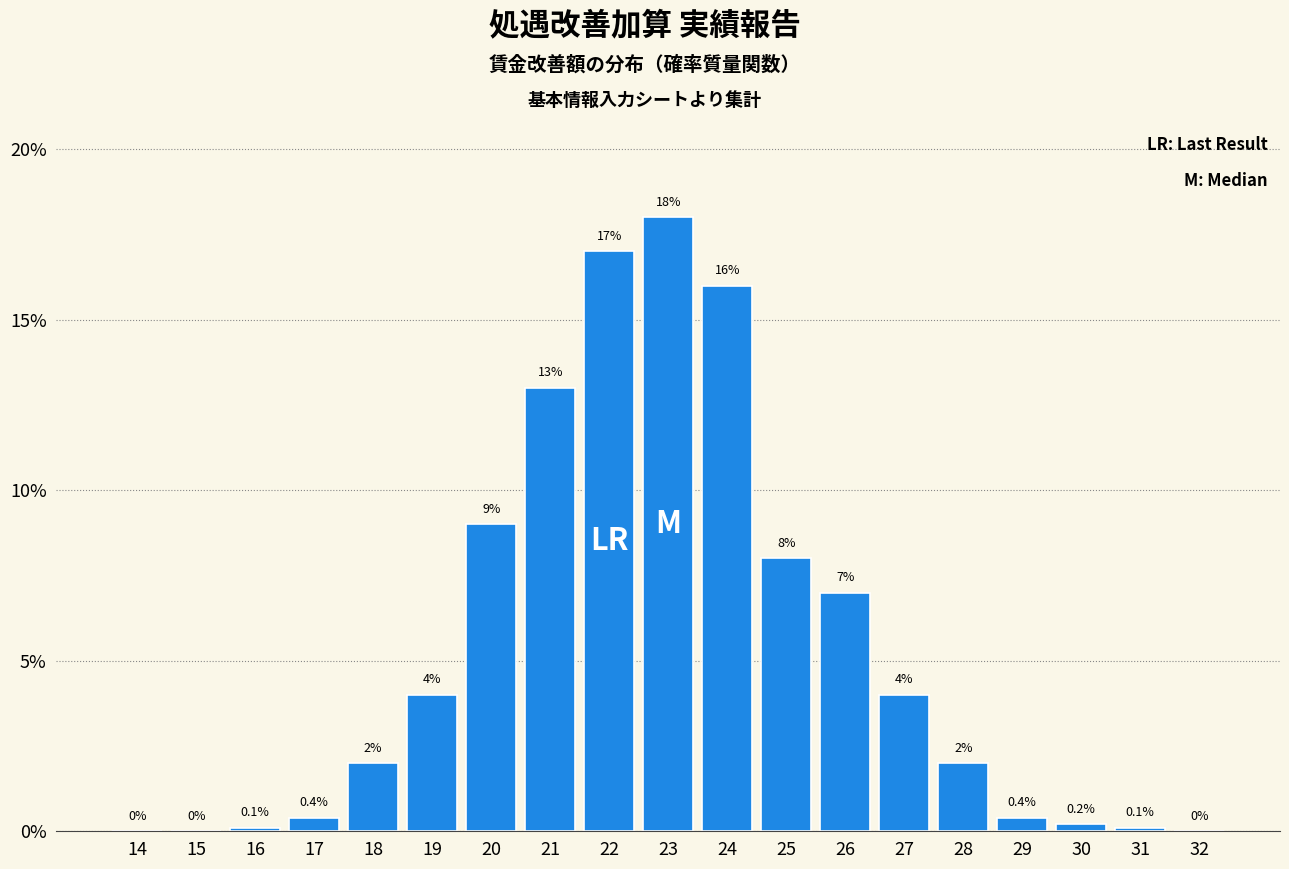

Reading left to right, transcribe all the data shown in this chart.

14=0.0	15=0.0	16=0.1	17=0.4	18=2.0	19=4.0	20=9.0	21=13.0	22=17.0	23=18.0	24=16.0	25=8.0	26=7.0	27=4.0	28=2.0	29=0.4	30=0.2	31=0.1	32=0.0